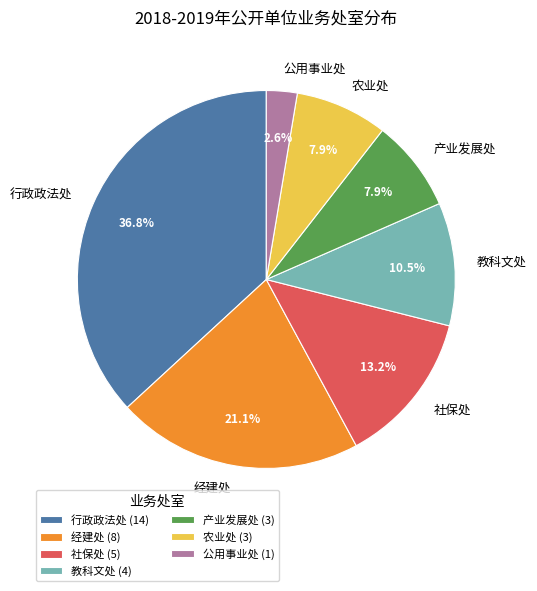

To the nearest percent, what is the combined percentage of 行政政法处 and 农业处?

45%